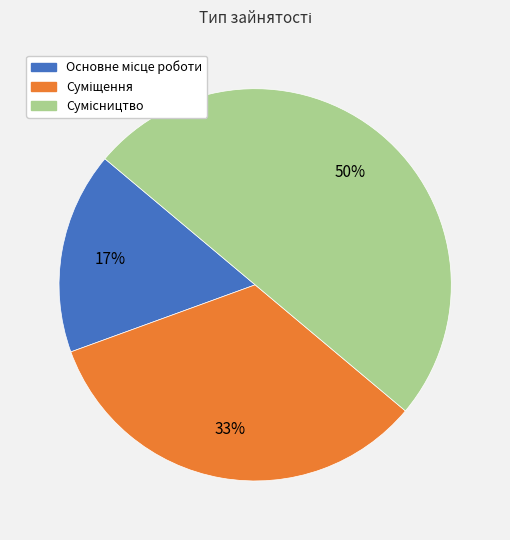

To the nearest percent, what is the average slice percentage?

33%